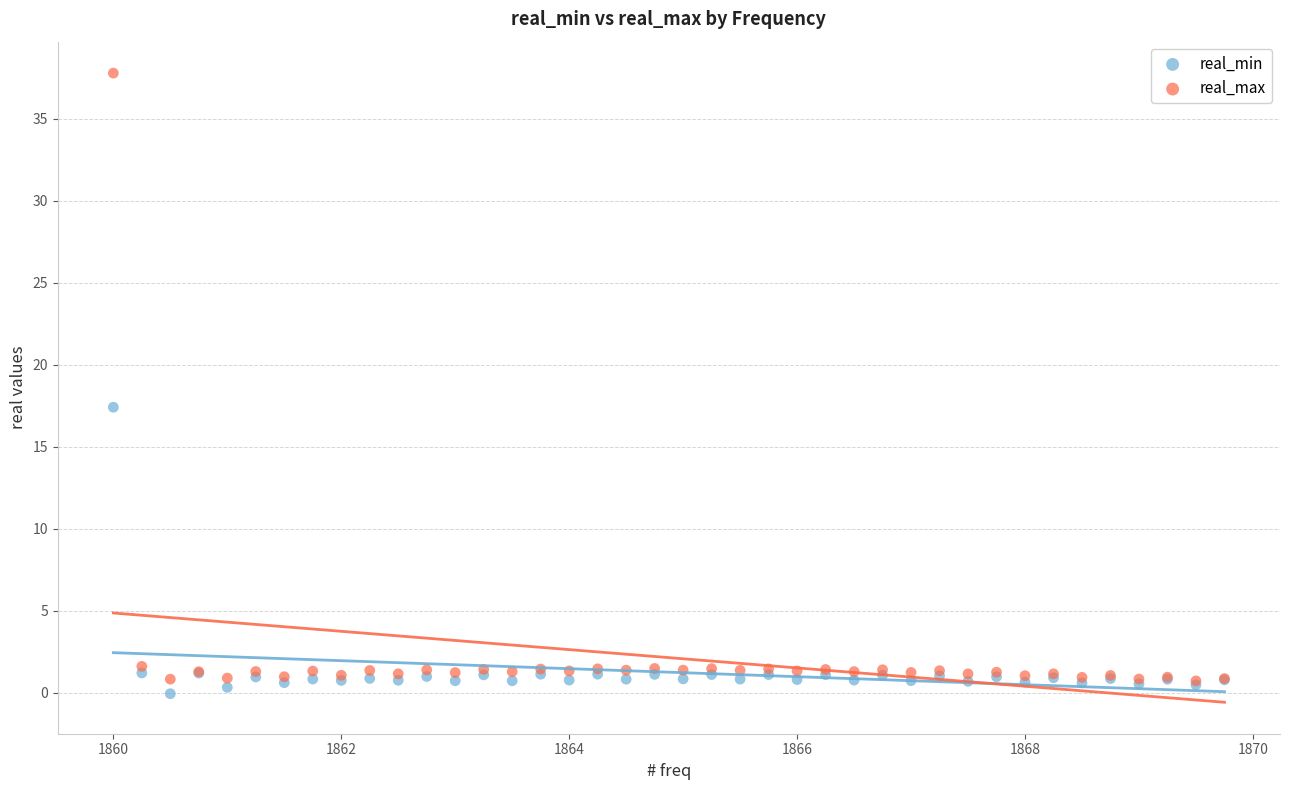

In the real_max series, what Y value is closest to 19?

1.6